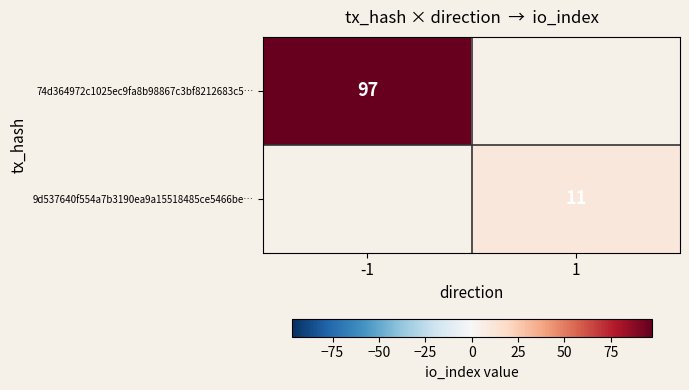

Is it true that 9d537640f554a7b3190ea9a15518485ce5466be… equals 11 at 1?

True